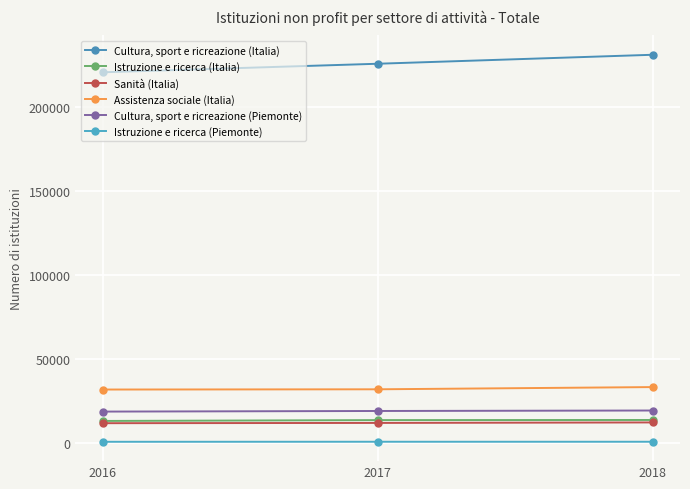

Does the chart have visible grid lines?

Yes